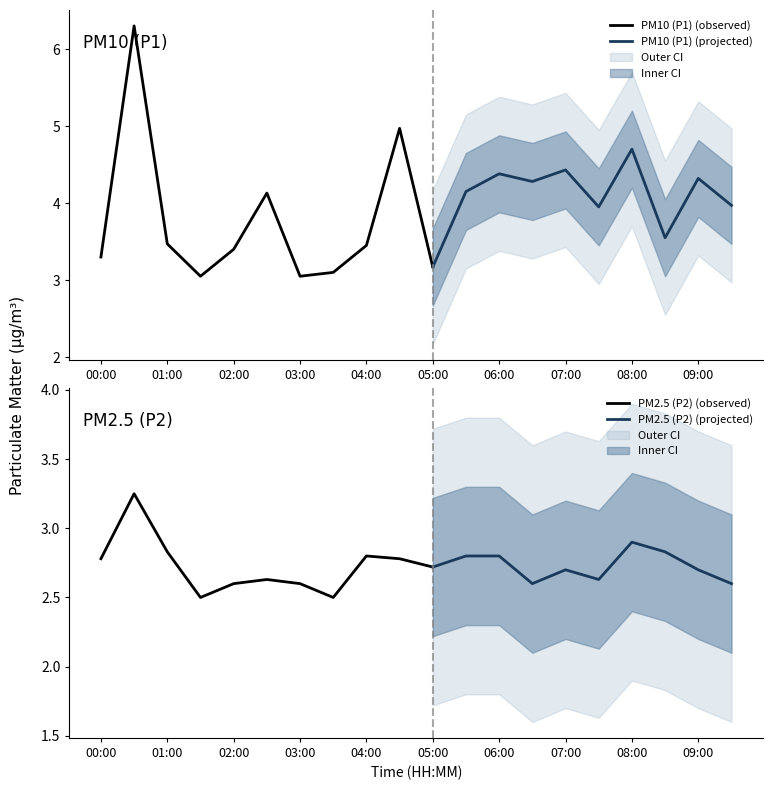

What is the label of the 4th point from the left?

01:30